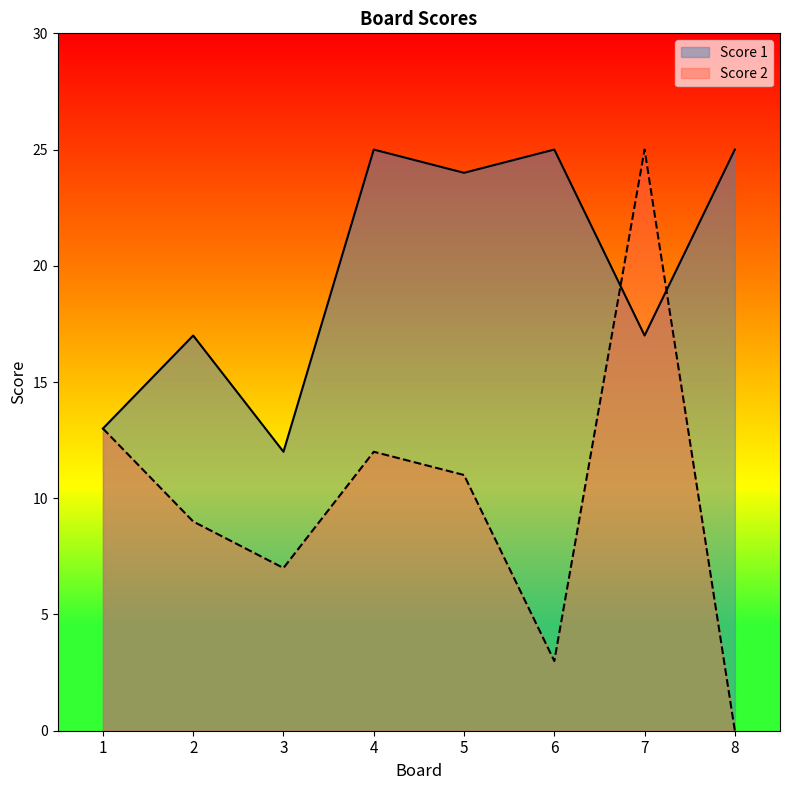

Reading right to left, extract all data points from this chart.

Score 1: 25	17	25	24	25	12	17	13
Score 2: 0	25	3	11	12	7	9	13